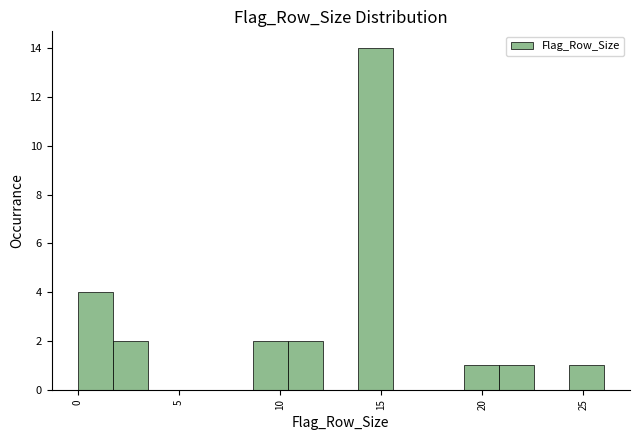

Around what value on the x-axis is the tallest bar? Give the approximate position of its centre, as read against the axis.

14.5